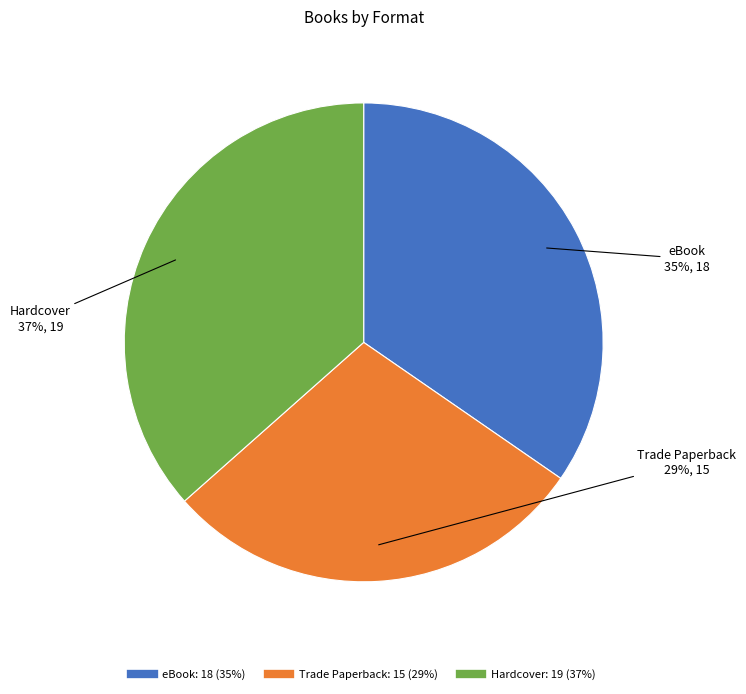

Rank the categories by value from lowest to highest.

Trade Paperback, eBook, Hardcover